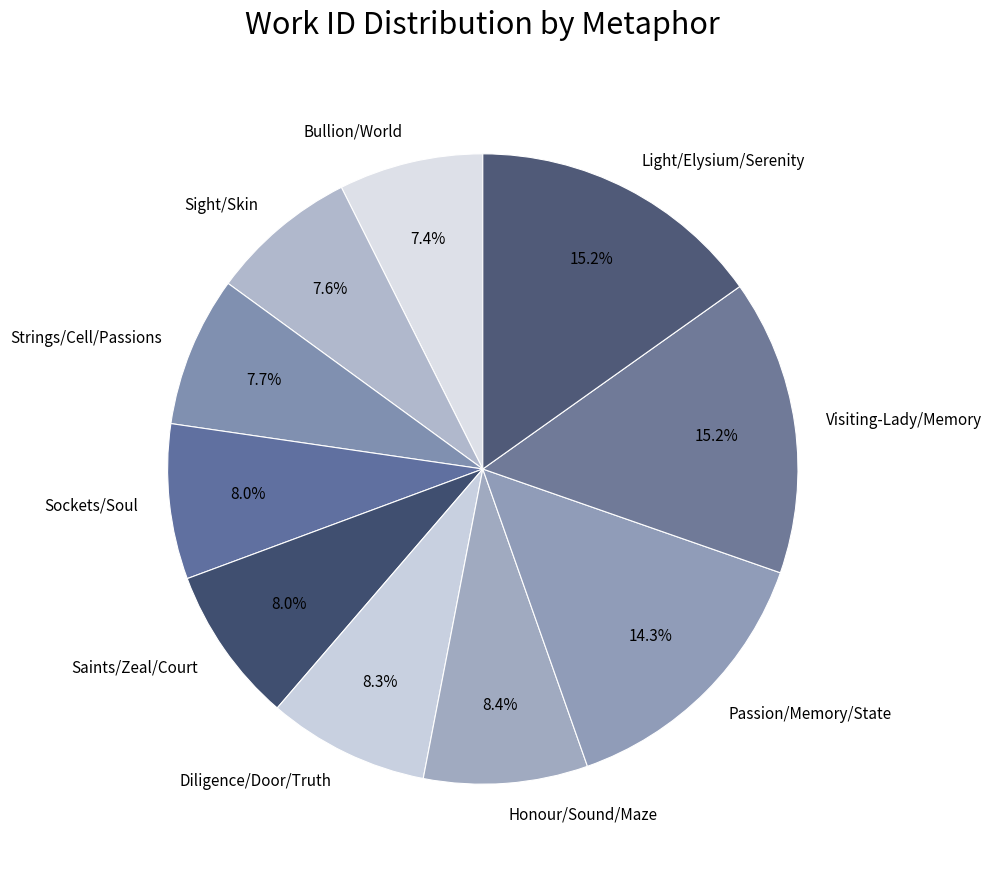

Do Passion/Memory/State and Sockets/Soul together represent more than half of the pie?

No